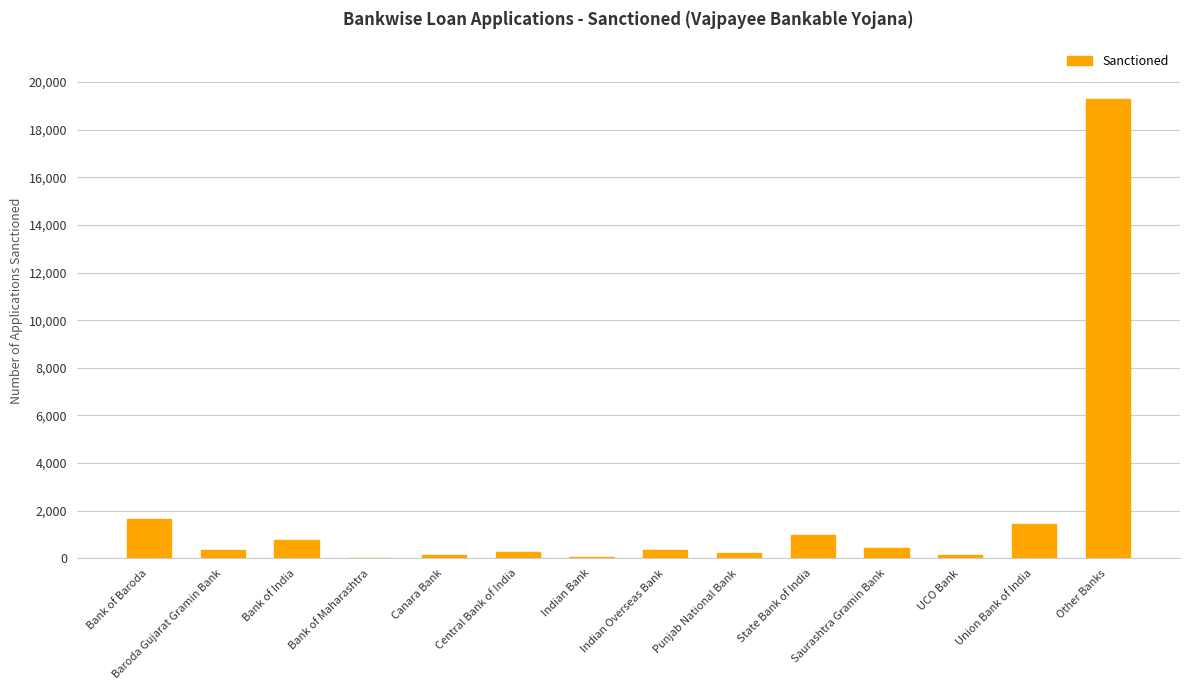

Does the chart contain stacked bars?

No